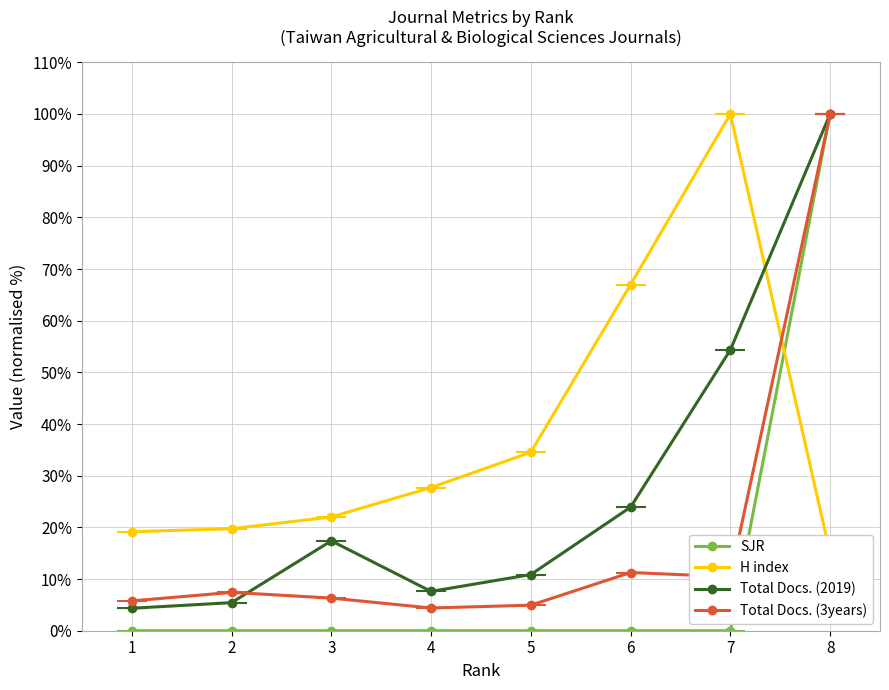

In Total Docs. (3years), how many points are lower than both neighbors (excluding endpoints)?

2